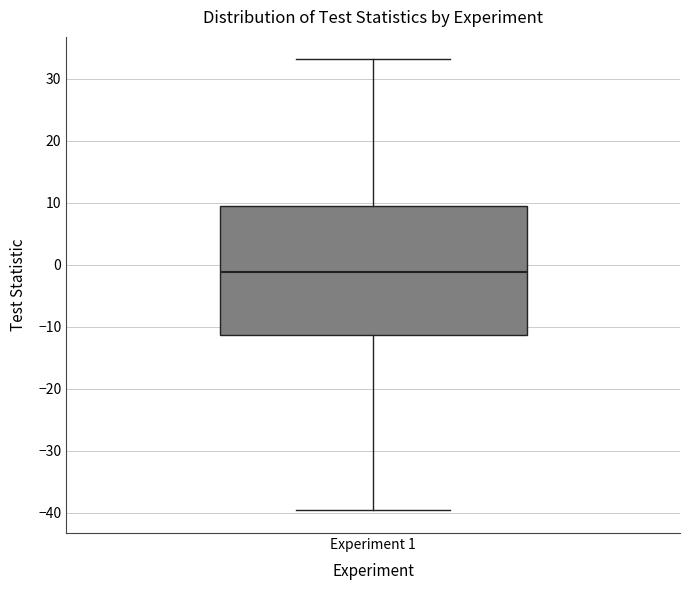

Transcribe this box plot: give where the median line is, the range the box spans, and where the two whiskers end, as read against the y-axis. The values are not printed on the chart, so give them approximately, as read against the axis.

median -1, box -11 to 10, whiskers -40 to 33